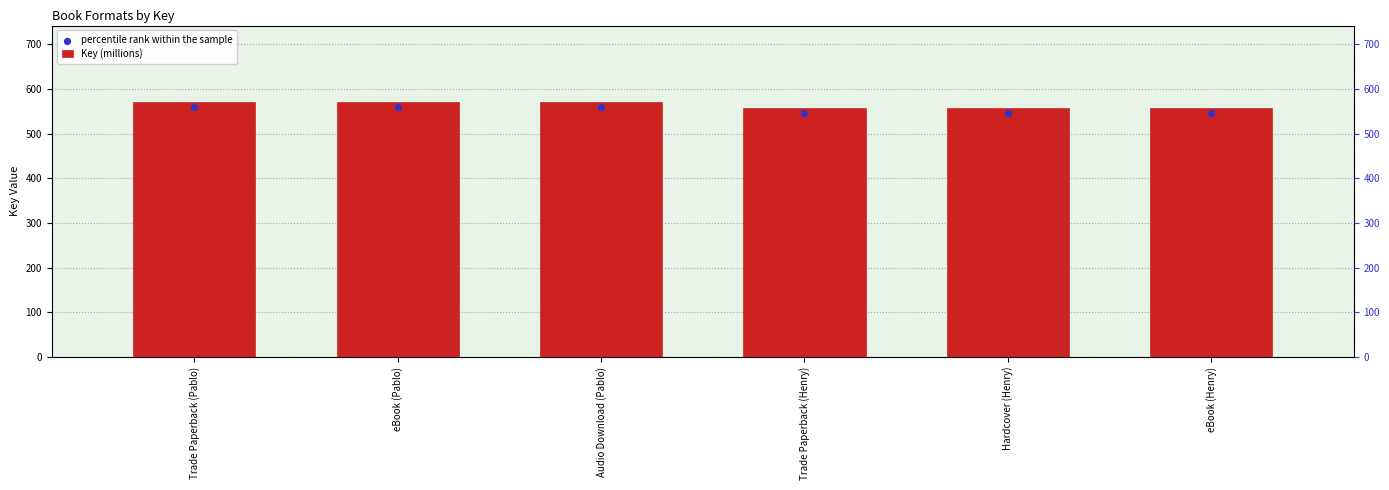

At which category is the sum across all series the highest?

Trade Paperback (Pablo)